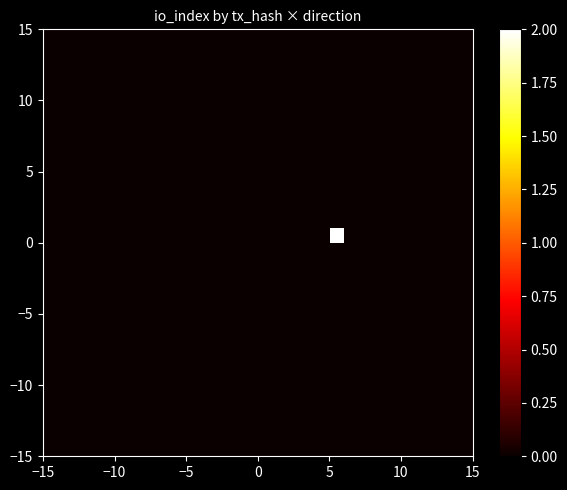

At how many categories does at least one series exceed 1?

1